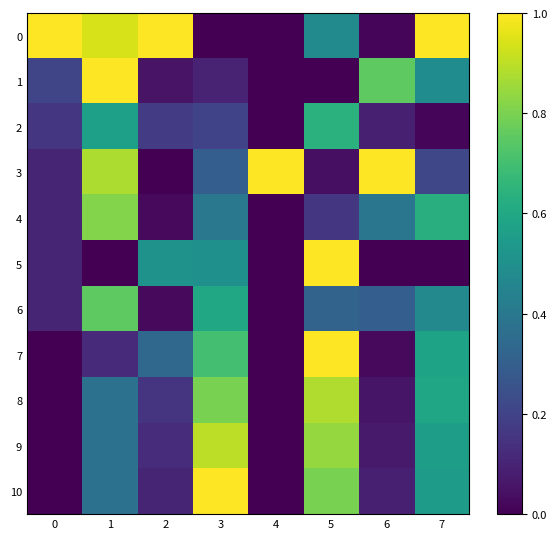

Reading left to right, extract all data points from this chart.

0: 0=1.0	1=0.9	2=1.0	3=0.0	4=0.0	5=0.5	6=0.0	7=1.0
1: 0=0.2	1=1.0	2=0.1	3=0.1	4=0.0	5=0.0	6=0.8	7=0.5
2: 0=0.2	1=0.6	2=0.2	3=0.2	4=0.0	5=0.6	6=0.1	7=0.0
3: 0=0.1	1=0.9	2=0.0	3=0.3	4=1.0	5=0.0	6=1.0	7=0.2
4: 0=0.1	1=0.8	2=0.0	3=0.4	4=0.0	5=0.2	6=0.4	7=0.6
5: 0=0.1	1=0.0	2=0.5	3=0.5	4=0.0	5=1.0	6=0.0	7=0.0
6: 0=0.1	1=0.8	2=0.0	3=0.6	4=0.0	5=0.3	6=0.3	7=0.5
7: 0=0.0	1=0.1	2=0.3	3=0.7	4=0.0	5=1.0	6=0.0	7=0.6
8: 0=0.0	1=0.4	2=0.2	3=0.8	4=0.0	5=0.9	6=0.1	7=0.6
9: 0=0.0	1=0.4	2=0.1	3=0.9	4=0.0	5=0.8	6=0.1	7=0.6
10: 0=0.0	1=0.4	2=0.1	3=1.0	4=0.0	5=0.8	6=0.1	7=0.6